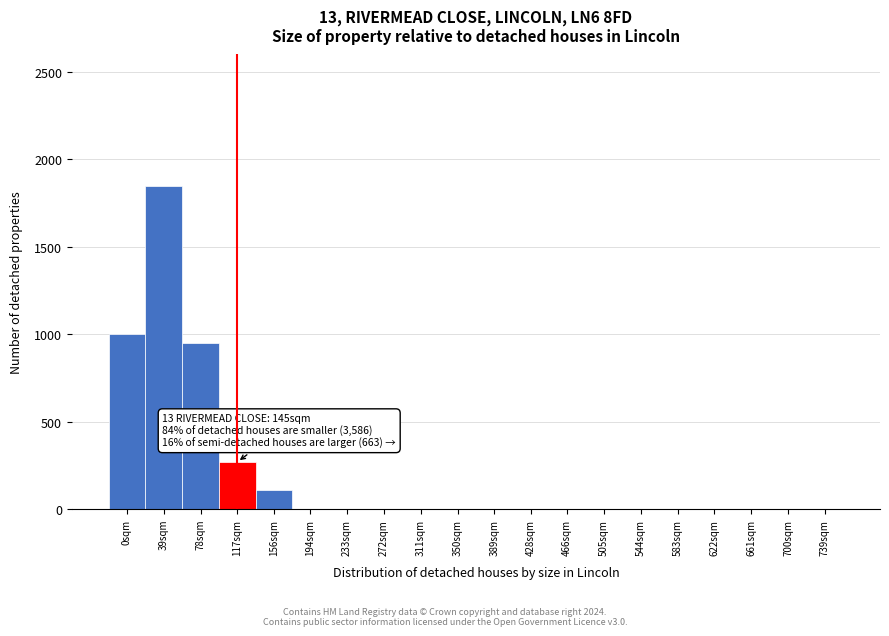

Reading left to right, transcribe all the data shown in this chart.

0sqm=1000	39sqm=1850	78sqm=950	117sqm=270	156sqm=110	194sqm=0	233sqm=0	272sqm=0	311sqm=0	350sqm=0	389sqm=0	428sqm=0	466sqm=0	505sqm=0	544sqm=0	583sqm=0	622sqm=0	661sqm=0	700sqm=0	739sqm=0